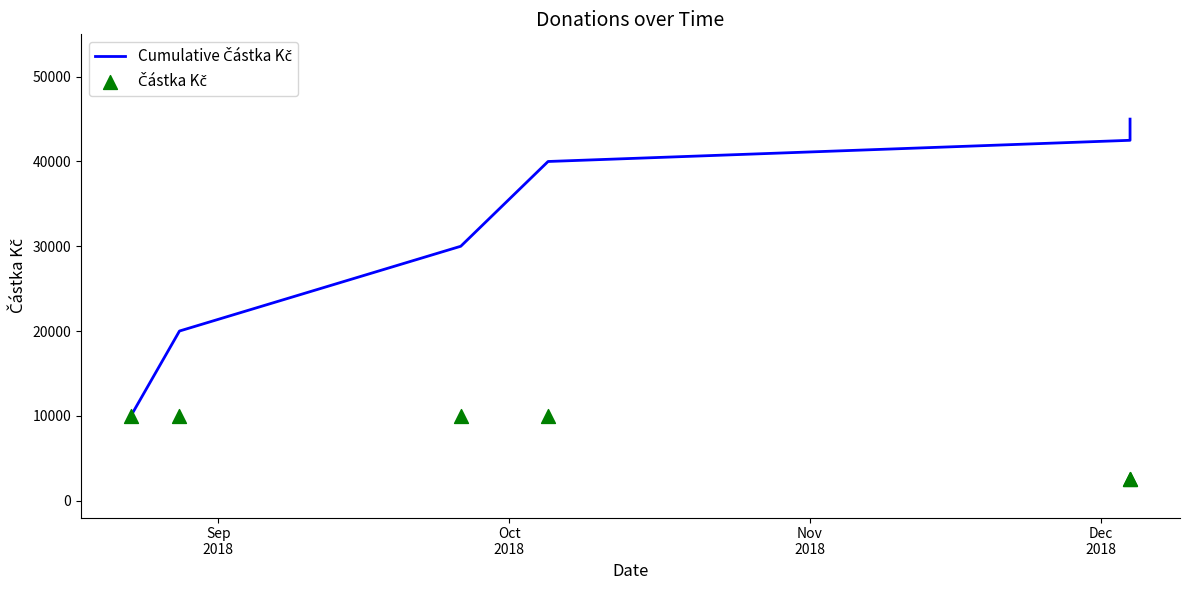

Which series has the largest total across all categories?

Cumulative Částka Kč